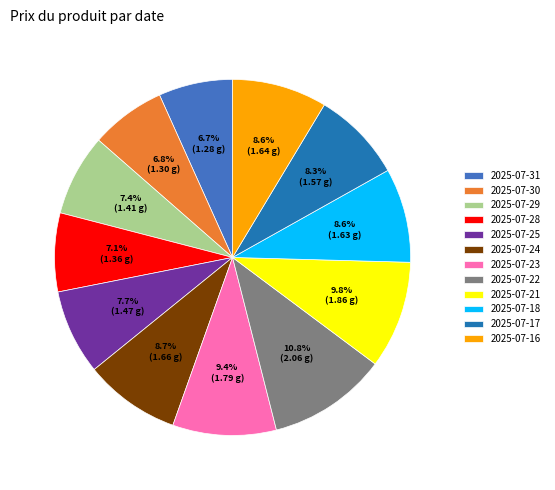

What is the largest slice in the pie chart?

2025-07-22